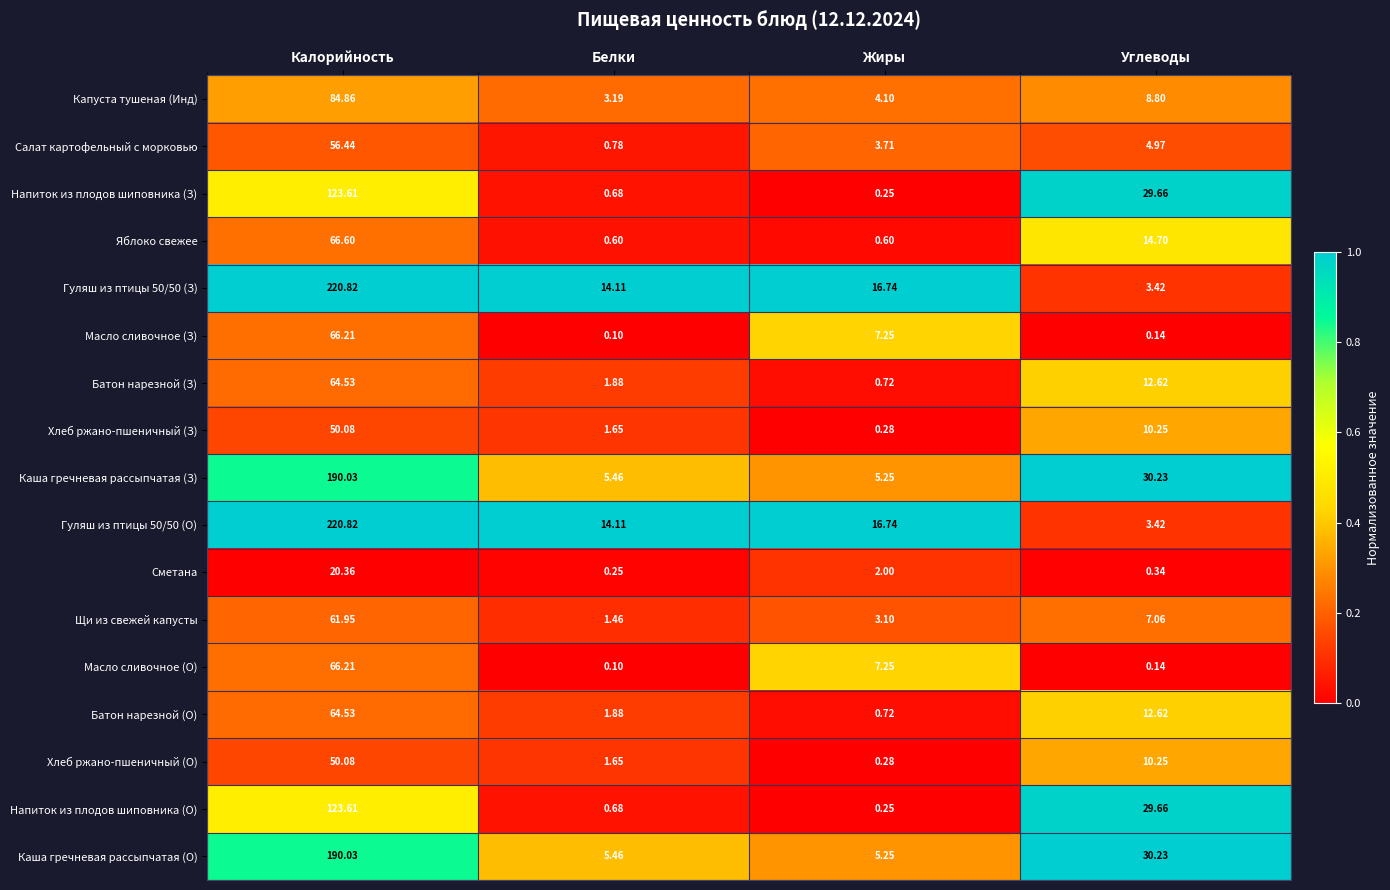

Is the value of Капуста тушеная (Инд) at Белки greater than the value of Напиток из плодов шиповника (З) at Углеводы?

No